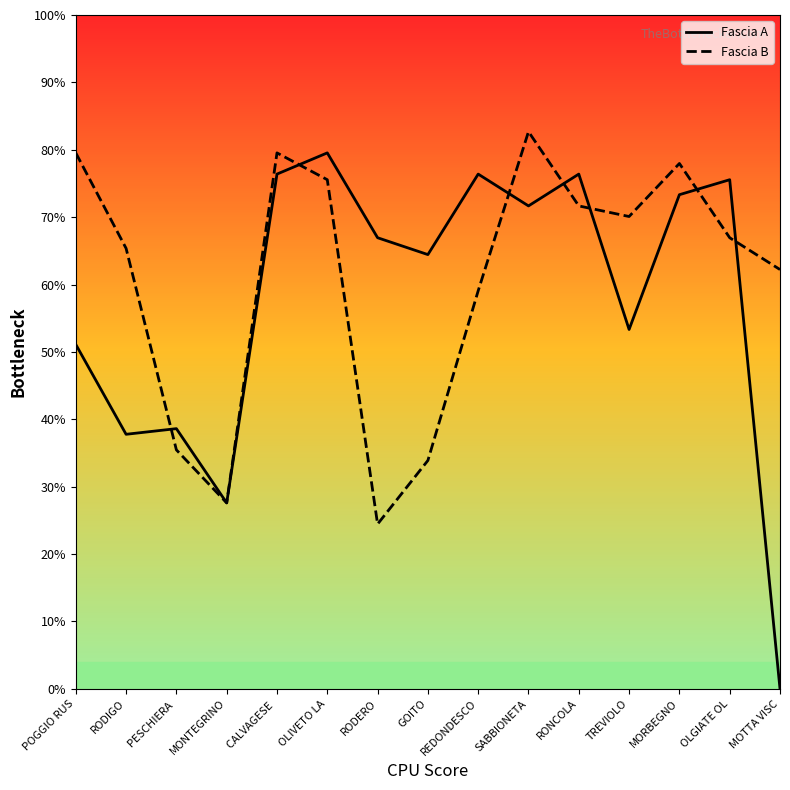

Which series changed the most between GOITO and MORBEGNO?

Fascia B